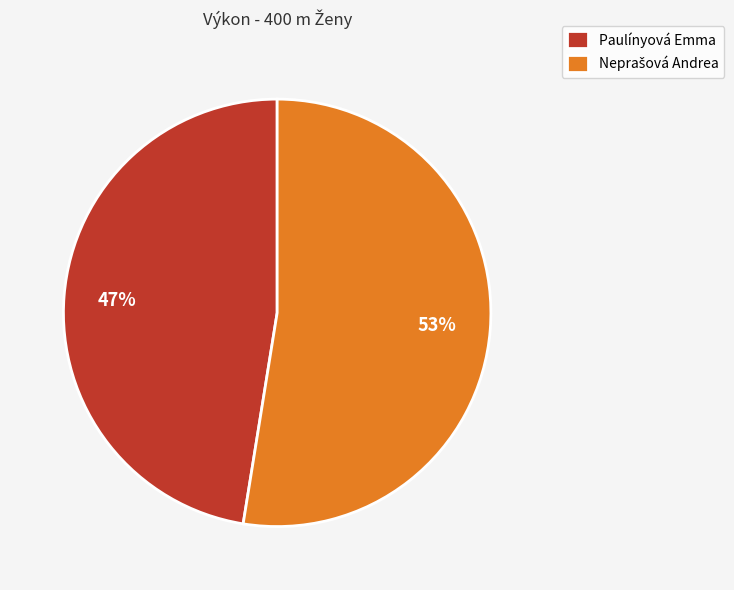

To the nearest percent, what is the average slice percentage?

50%